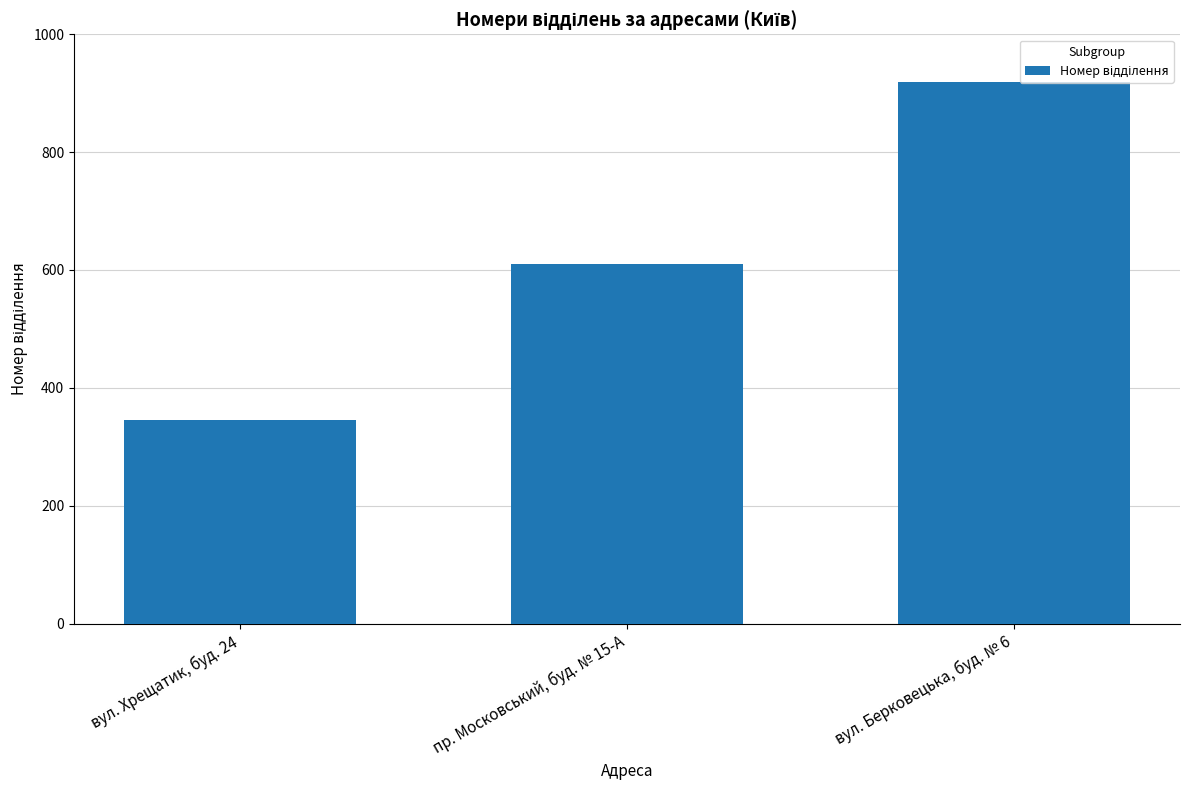

The chart shows a value of 906 at пр. Московський, буд. № 15-А. True or false?

False